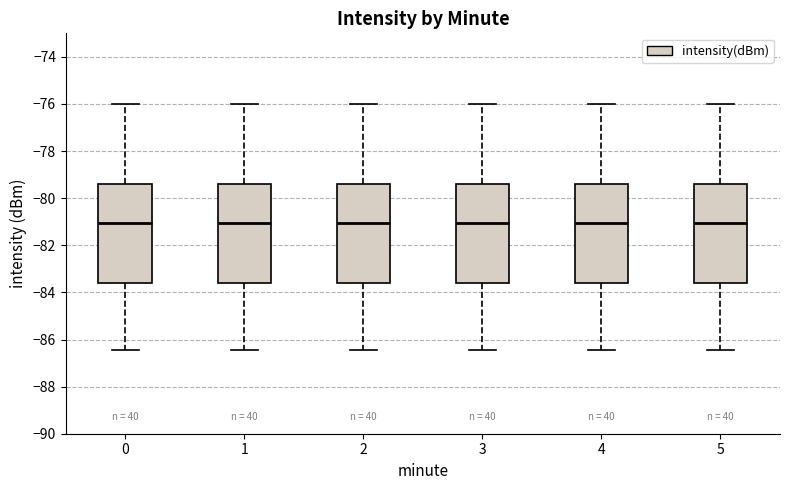

Reading left to right, read every box against the y-axis: the position of its median line, the range the box covers, and the ends of its whiskers. The values are not printed on the chart, so give them approximately, as read against the axis.

0: median -81.0, box -83.6 to -79.4, whiskers -86.4 to -76.0
1: median -81.0, box -83.6 to -79.4, whiskers -86.4 to -76.0
2: median -81.0, box -83.6 to -79.4, whiskers -86.4 to -76.0
3: median -81.0, box -83.6 to -79.4, whiskers -86.4 to -76.0
4: median -81.0, box -83.6 to -79.4, whiskers -86.4 to -76.0
5: median -81.0, box -83.6 to -79.4, whiskers -86.4 to -76.0